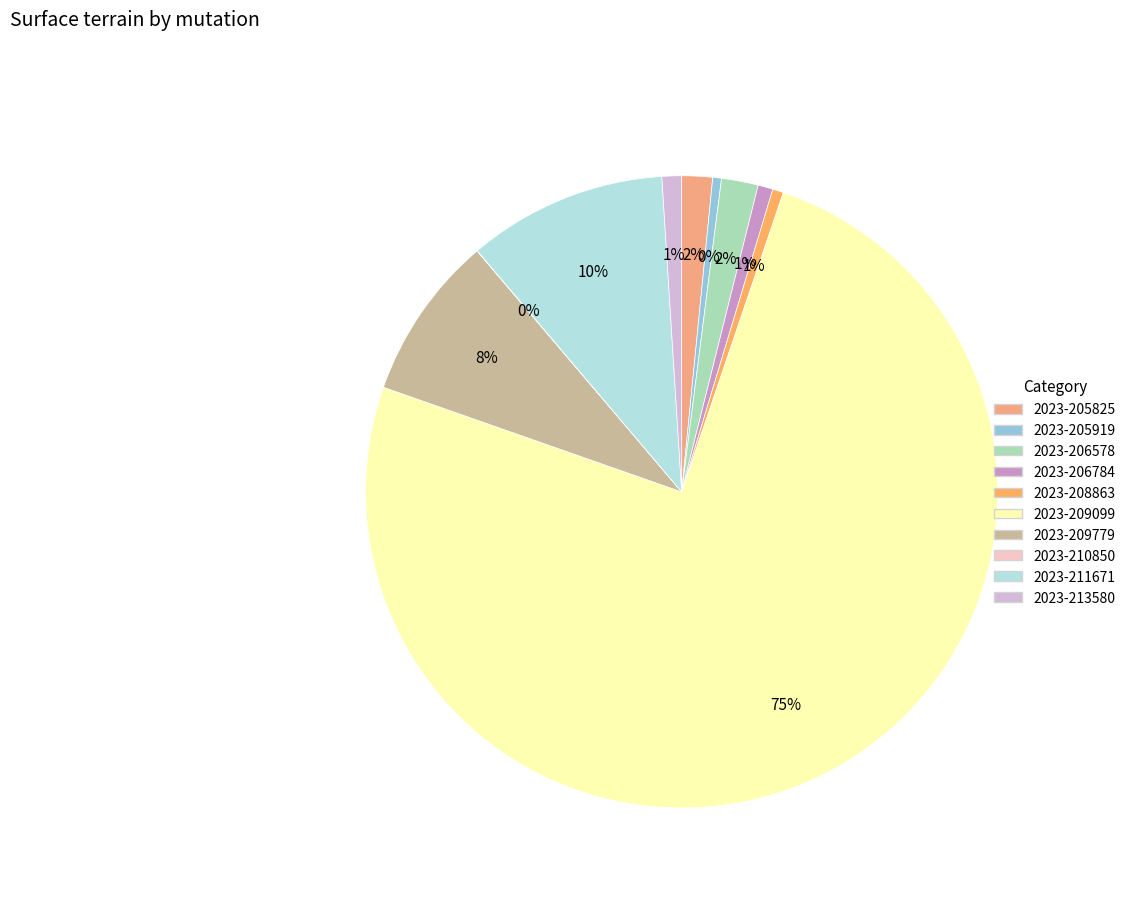

How many segments does this pie chart have?

10